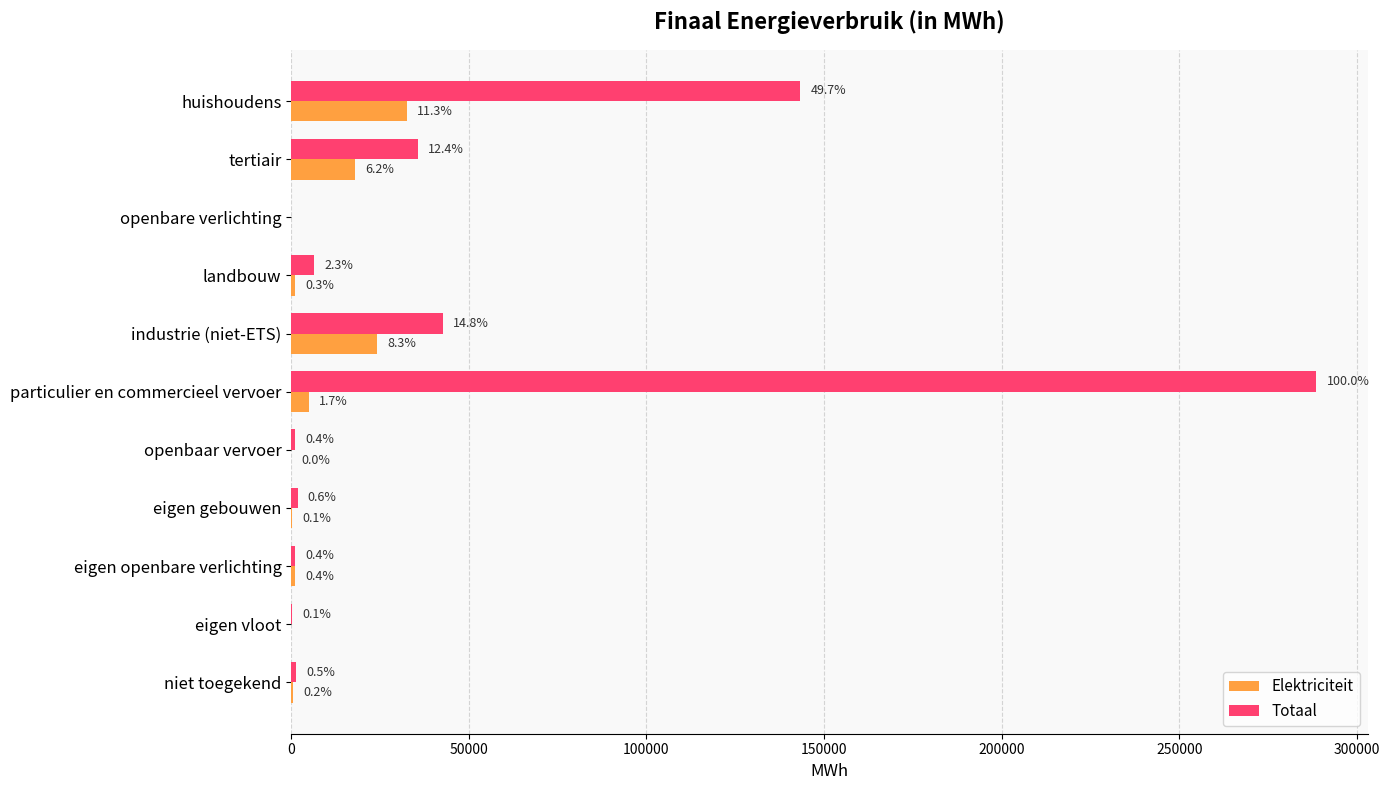

At how many categories does at least one series exceed 169226?

1